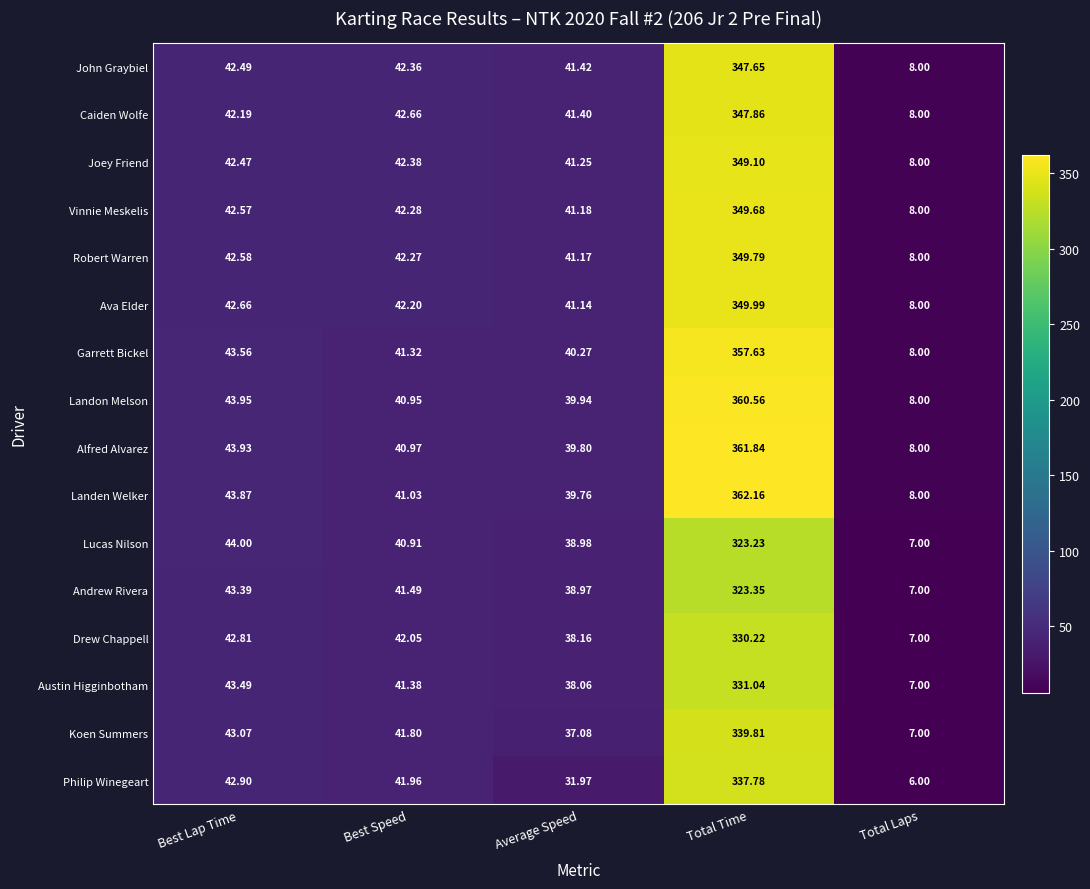

How many distinct data groups are displayed?

16